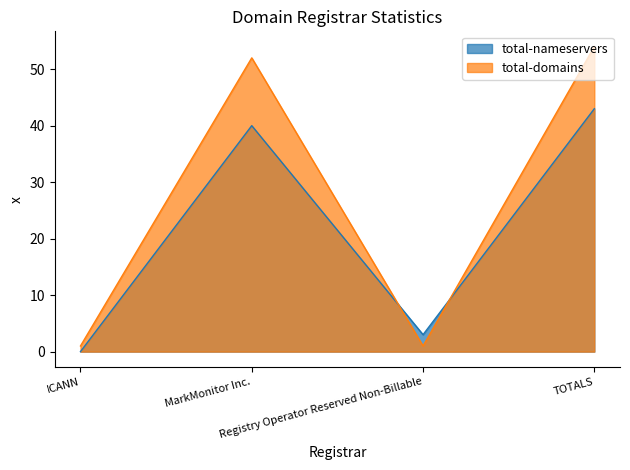

Between Registry Operator Reserved Non-Billable and ICANN, which is larger?

Registry Operator Reserved Non-Billable